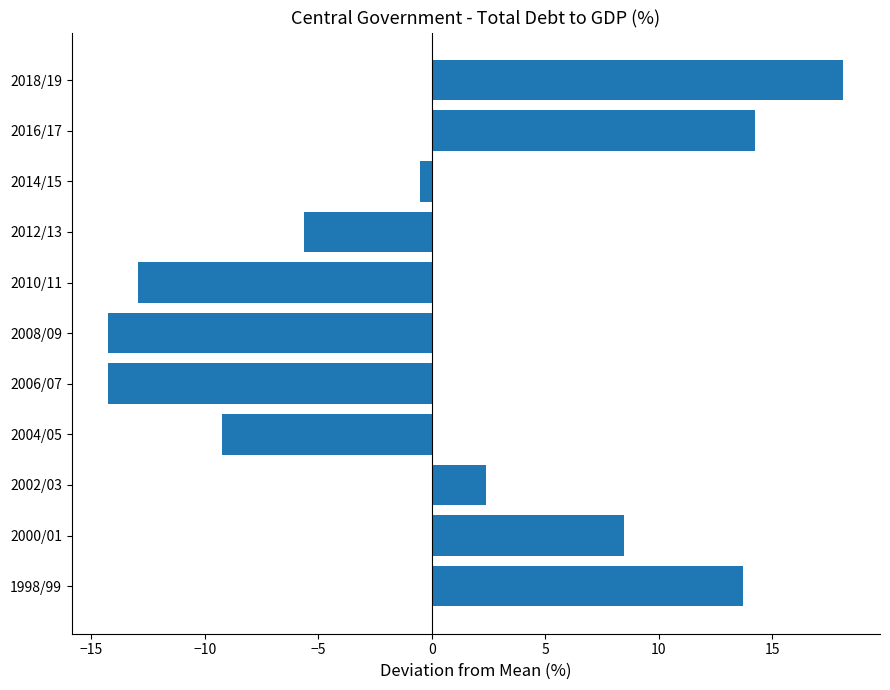

What is the difference between the maximum and minimum values?

32.4